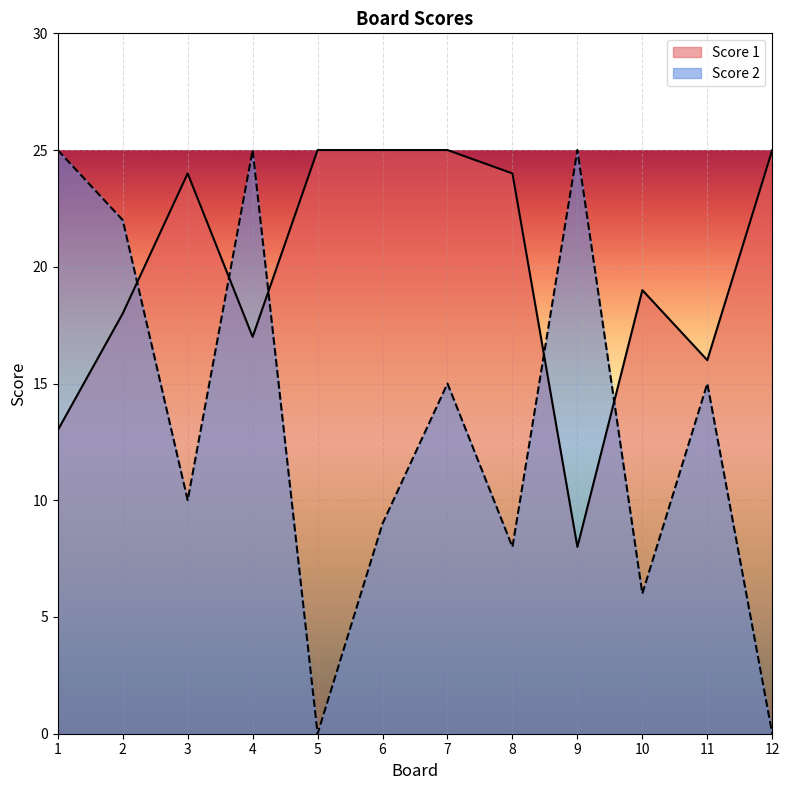

What is the value of the Score 1 point at the 12th from the left?

25